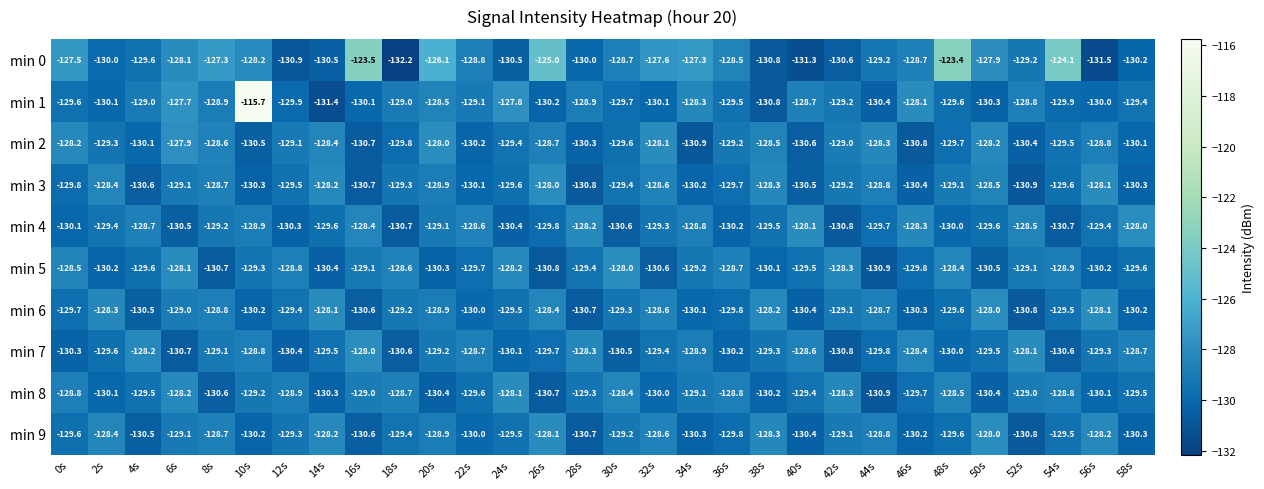

How many series are shown in this chart?

10